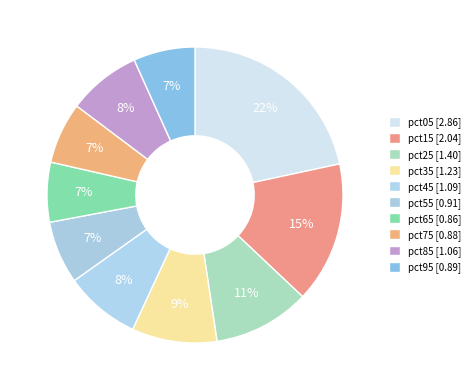

To the nearest percent, what percentage of the pie is pct15?

15%